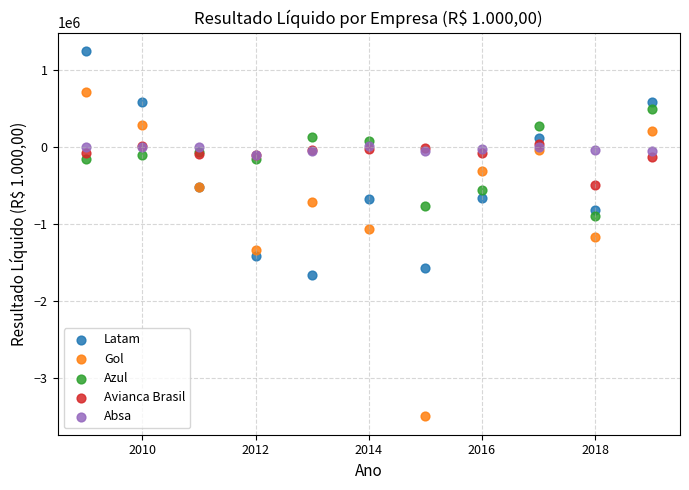

What are all the series names shown in the legend?

Latam, Gol, Azul, Avianca Brasil, Absa